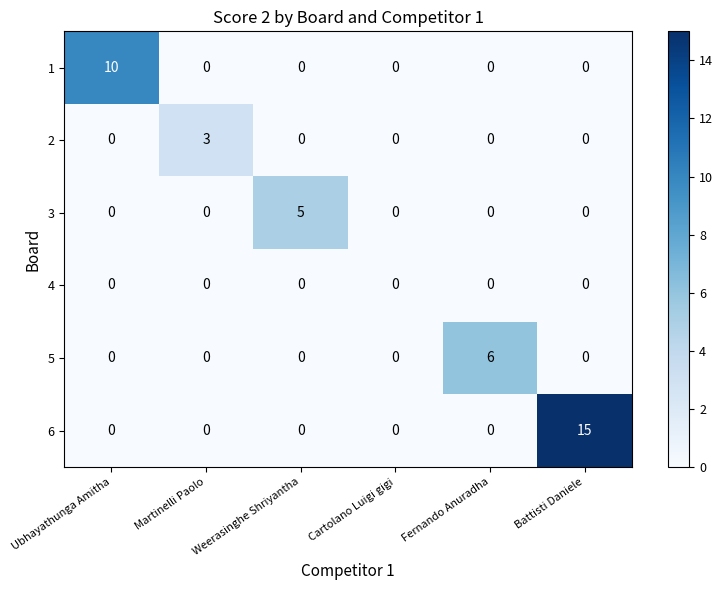

At which category does the chart reach its minimum across all series?

Martinelli Paolo